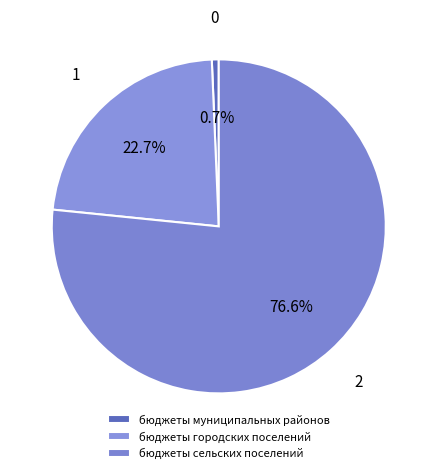

What is the change in value from бюджеты городских поселений to бюджеты сельских поселений?

+3102650